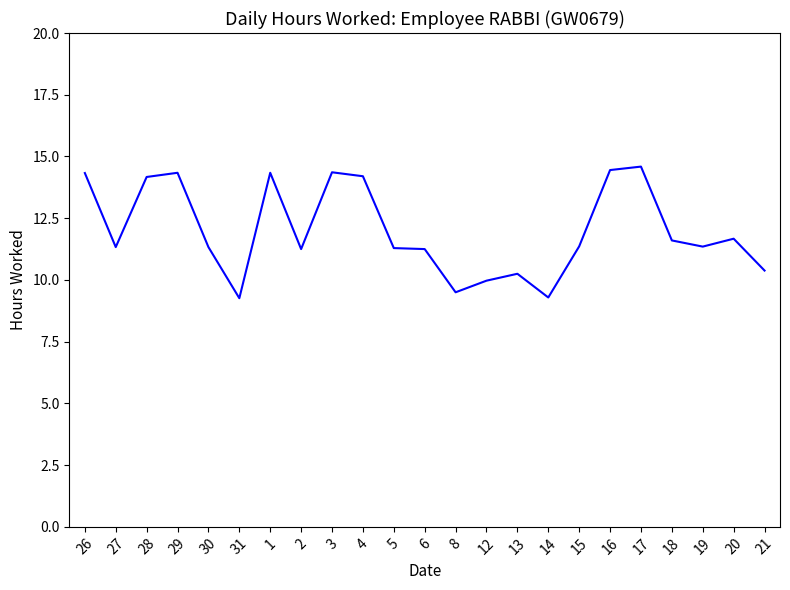

What position from the right is 12?

10